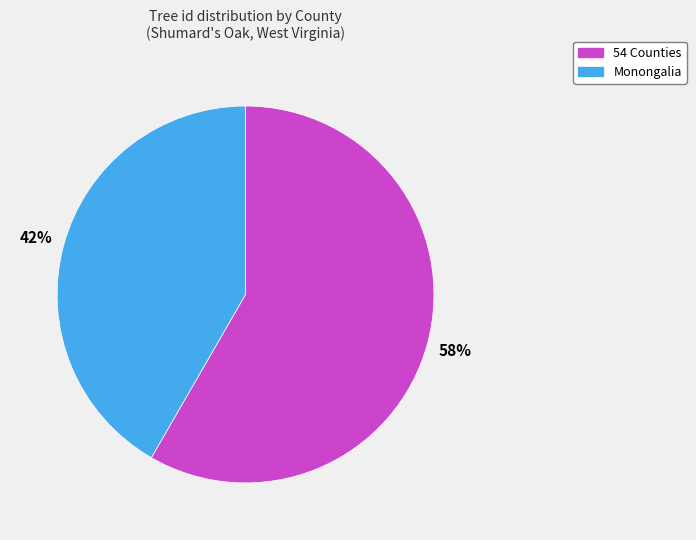

Is the sum of 54 Counties and Monongalia greater than half?

Yes